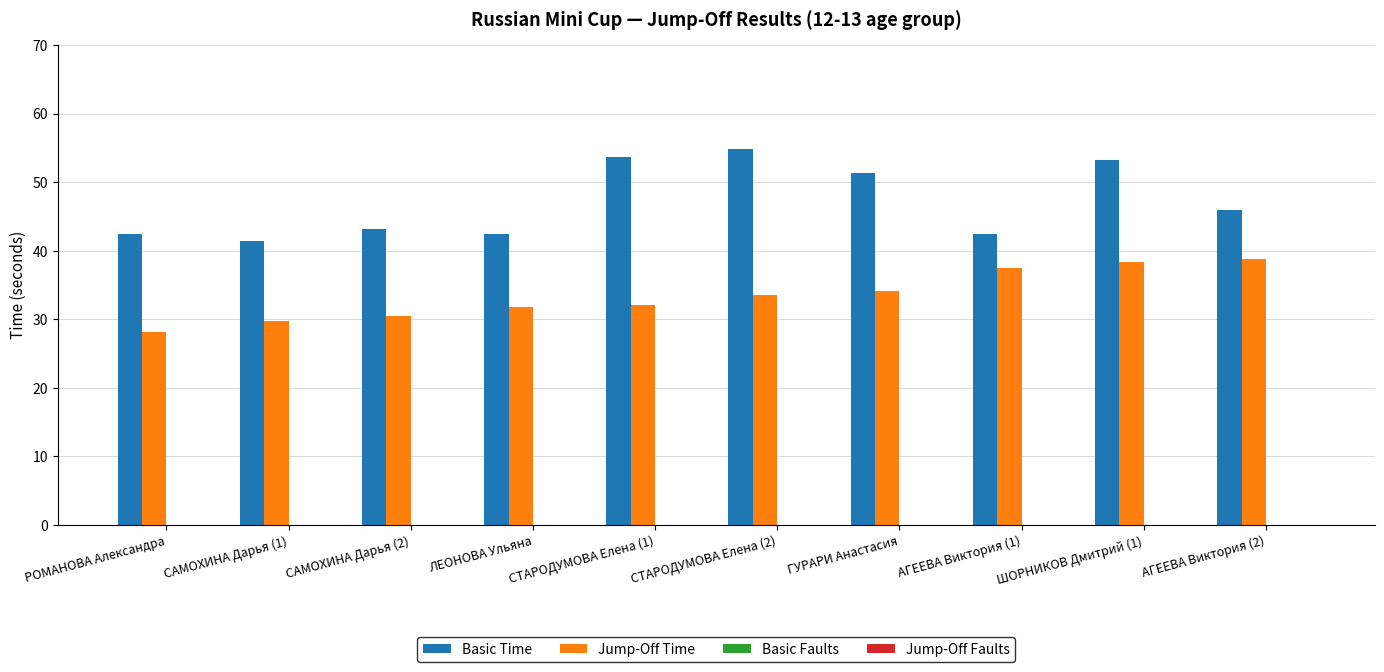

The Jump-Off Time series shows 30.4 at САМОХИНА Дарья (2). True or false?

True